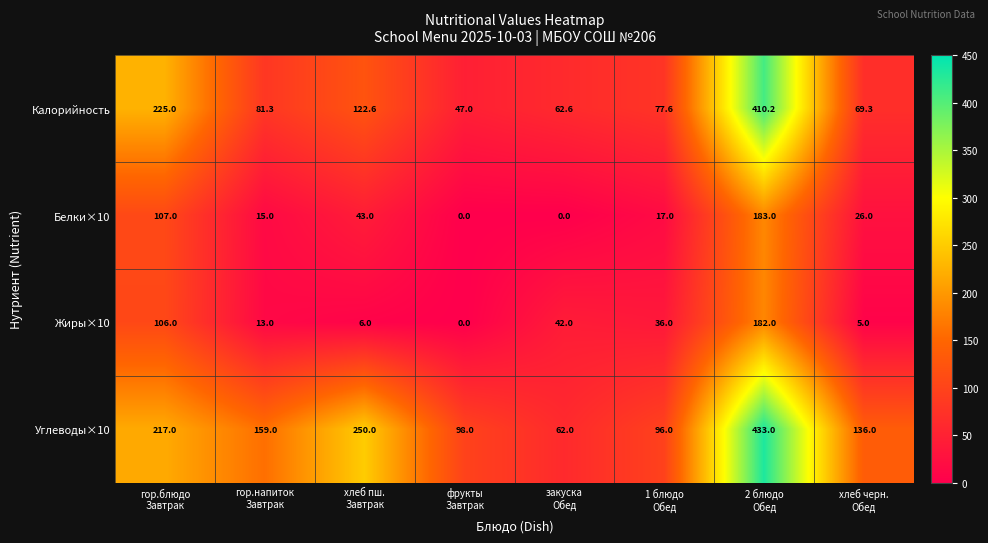

How many distinct data groups are displayed?

4